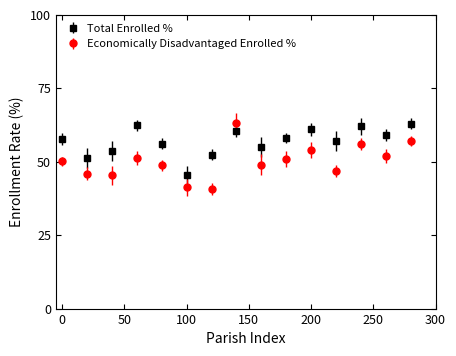

List the series in order of their peak value, highest first.

Economically Disadvantaged Enrolled %, Total Enrolled %